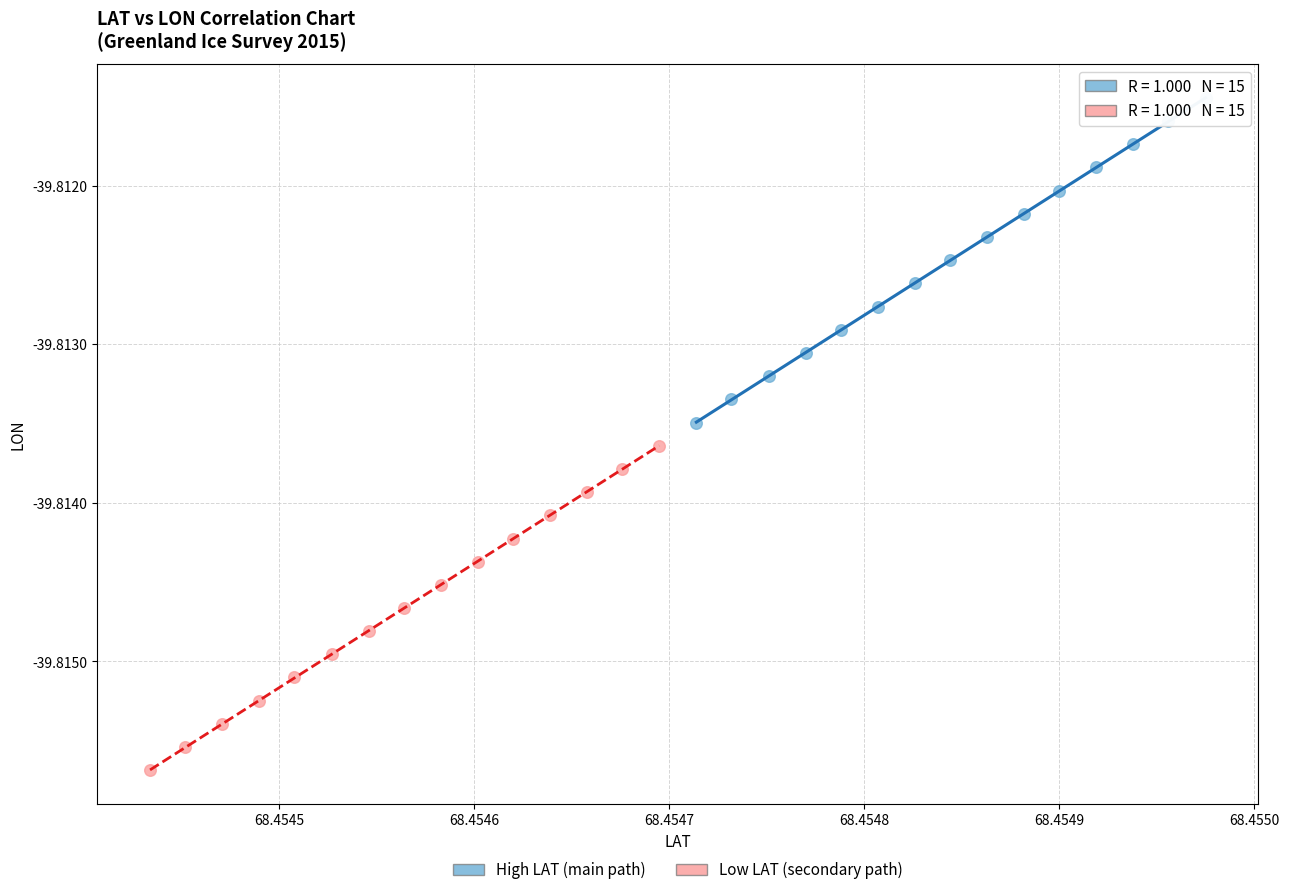

Which series reaches the minimum Y coordinate?

Low LAT (secondary path)